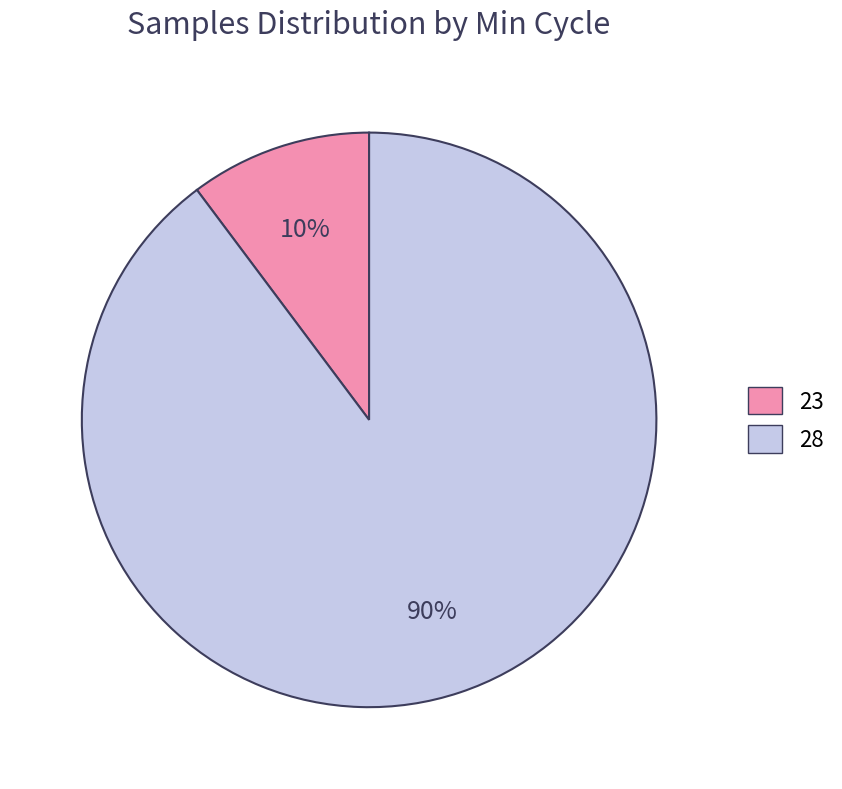

Does 28 represent more than half of the total?

Yes